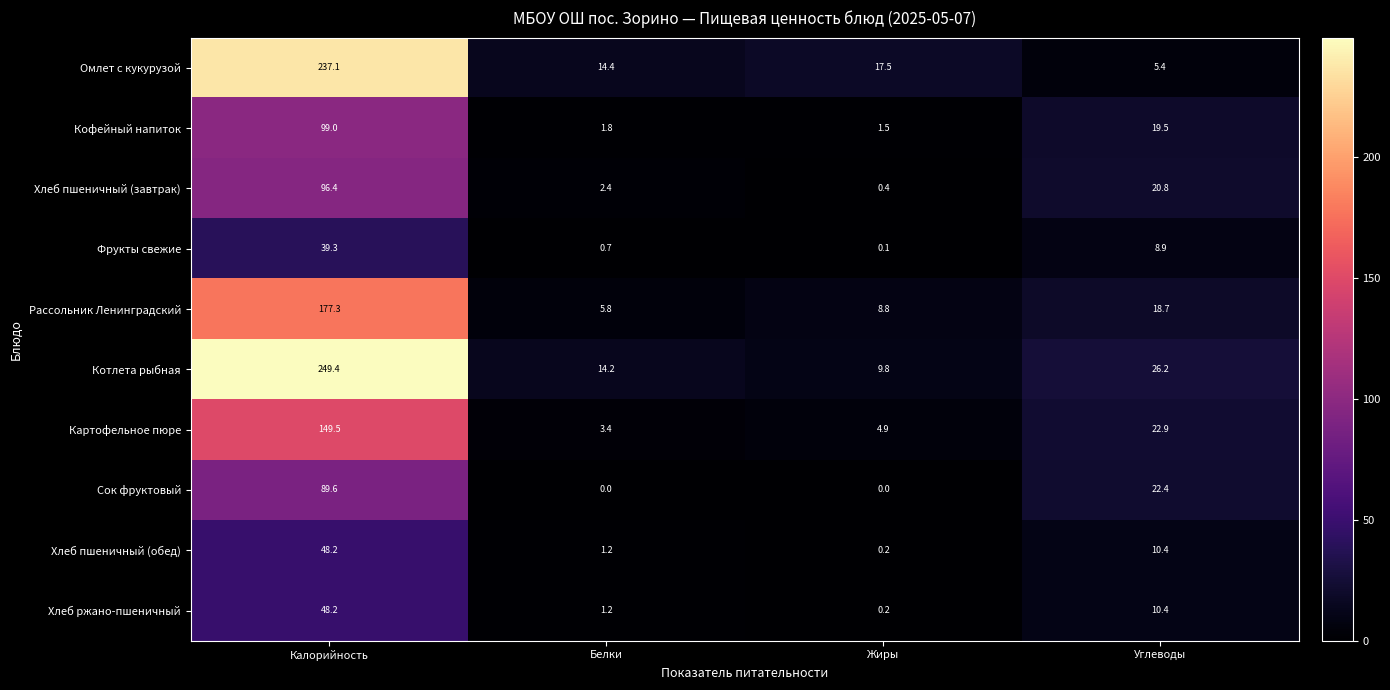

Which series has the widest spread of values?

Котлета рыбная